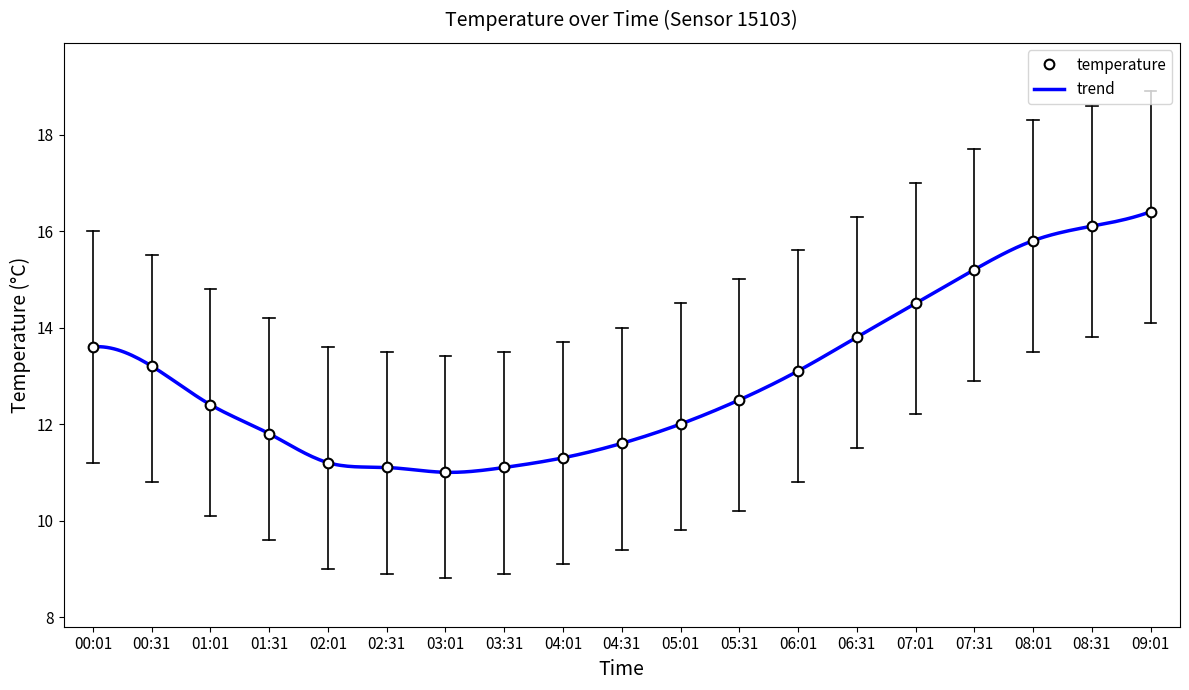

The value of temperature at 08:31 is 16.1. True or false?

True